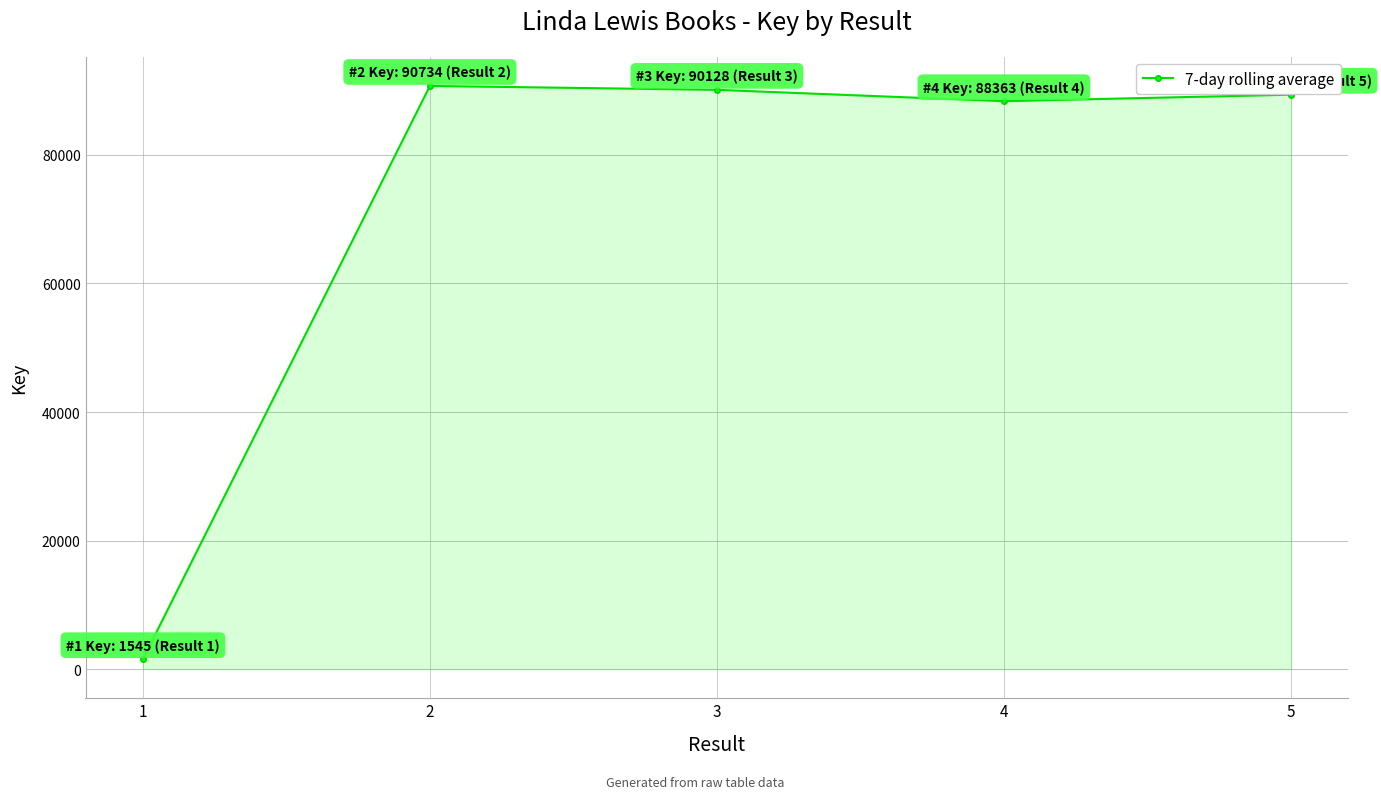

The chart shows a value of 130258 at 3. True or false?

False